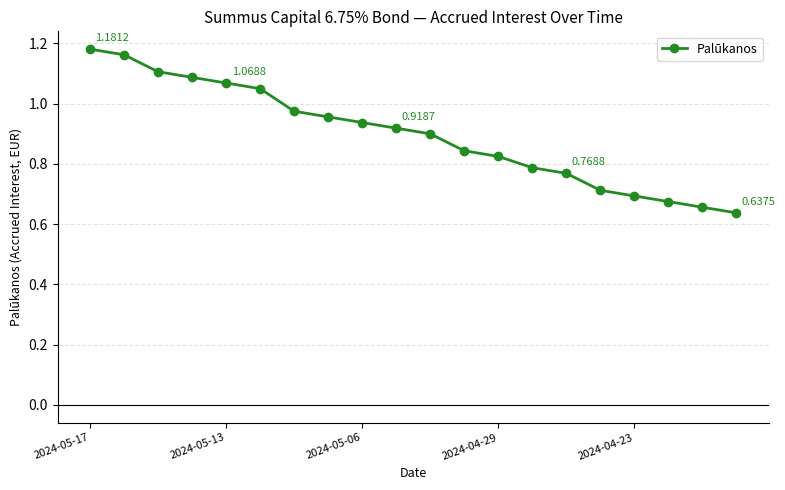

What is the difference between the second highest and minimum values?

0.5